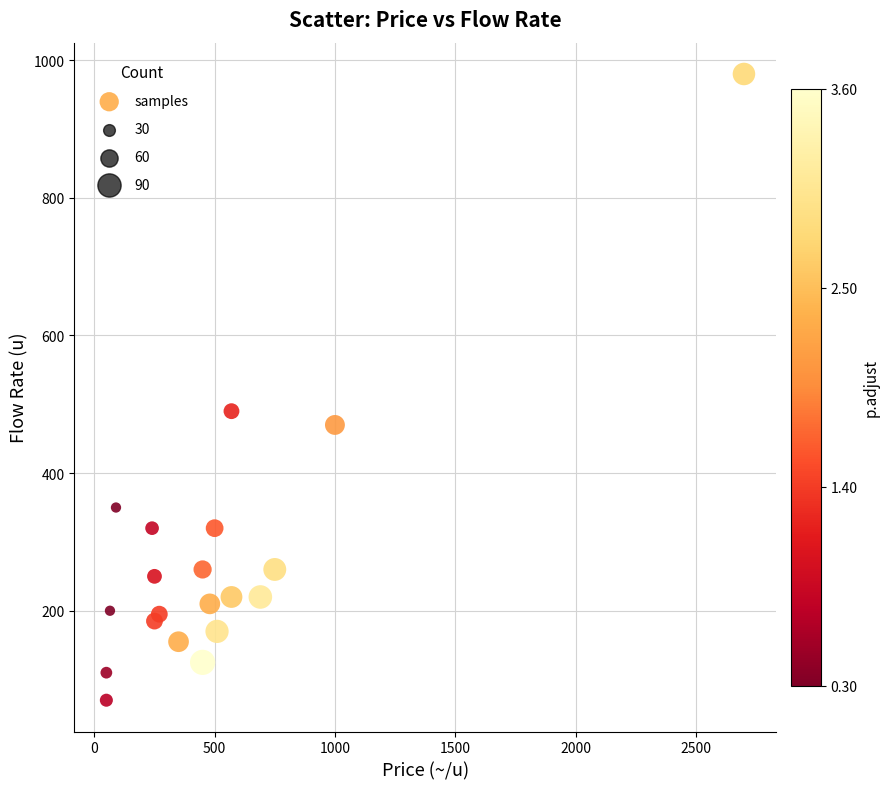

What Y value in the scatter plot is closest to 525?

490